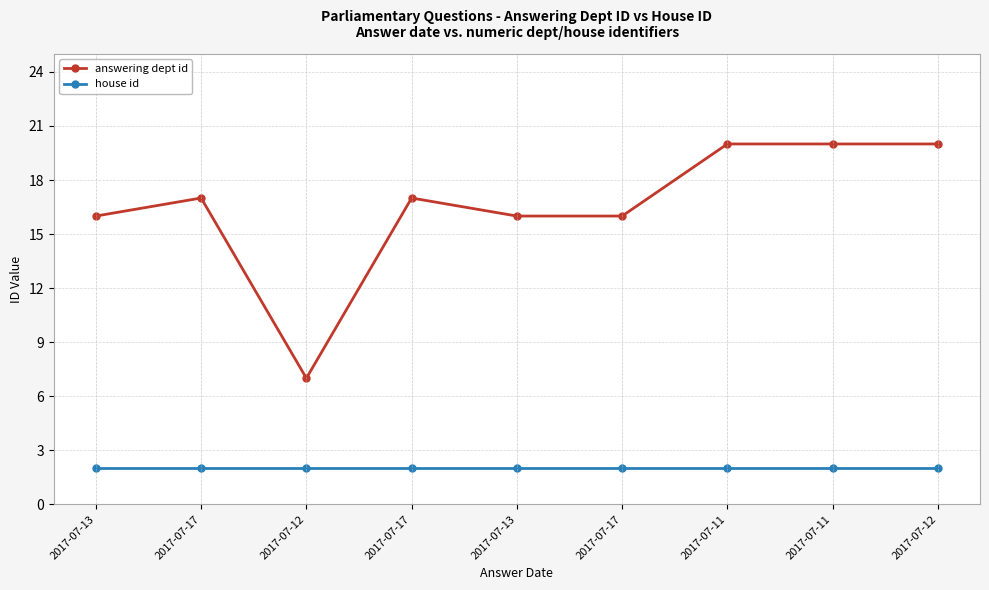

Where is answering dept id nearest to the value 13?

2017-07-13